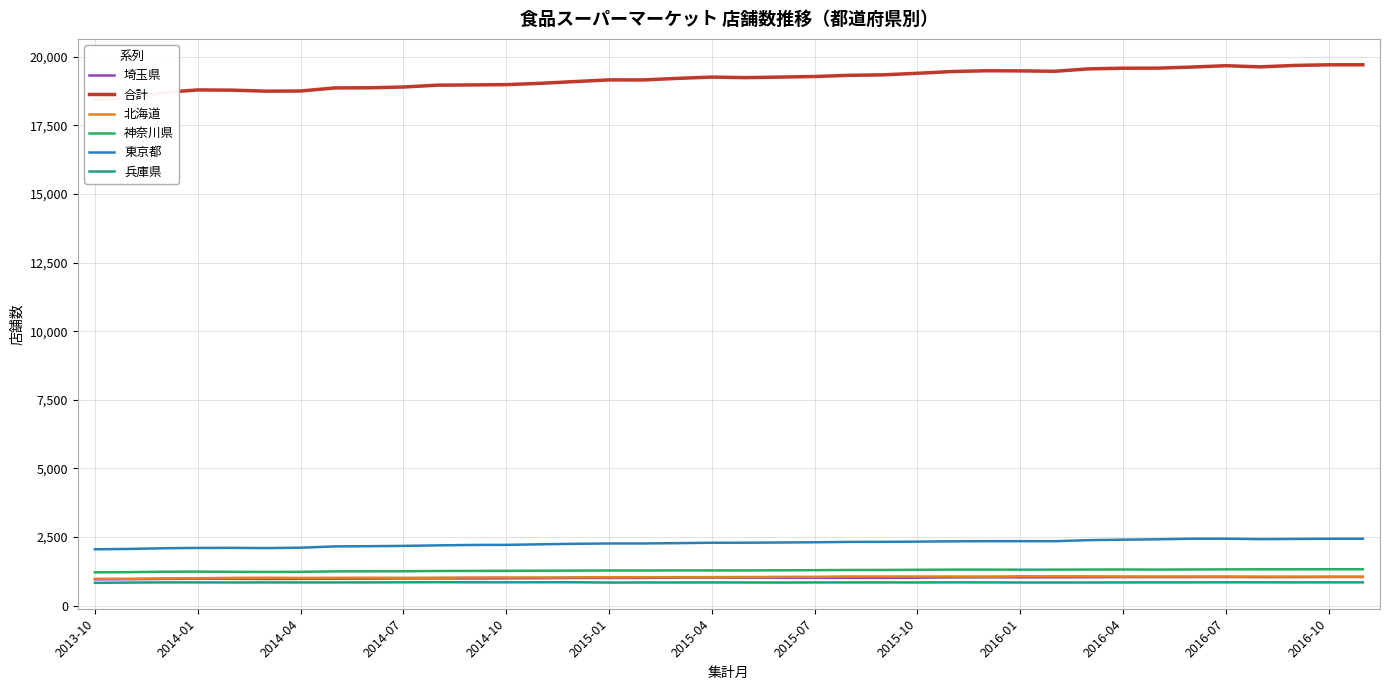

What is the value of the 東京都 point at the 3rd from the left?

2090